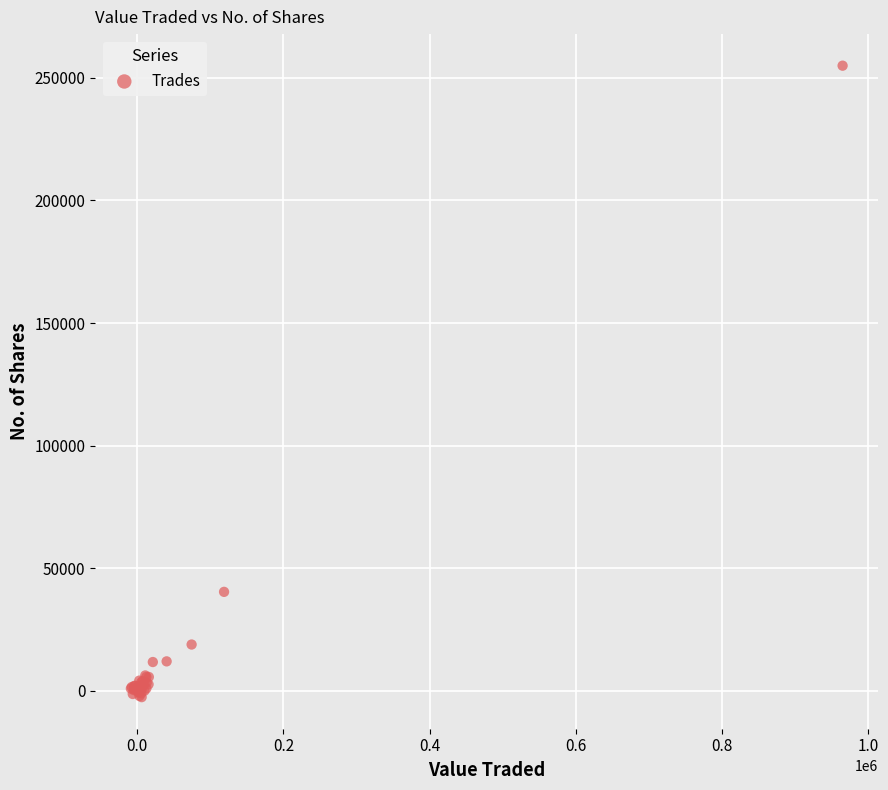

What Y value in the scatter plot is closest to 126174?

40335.2